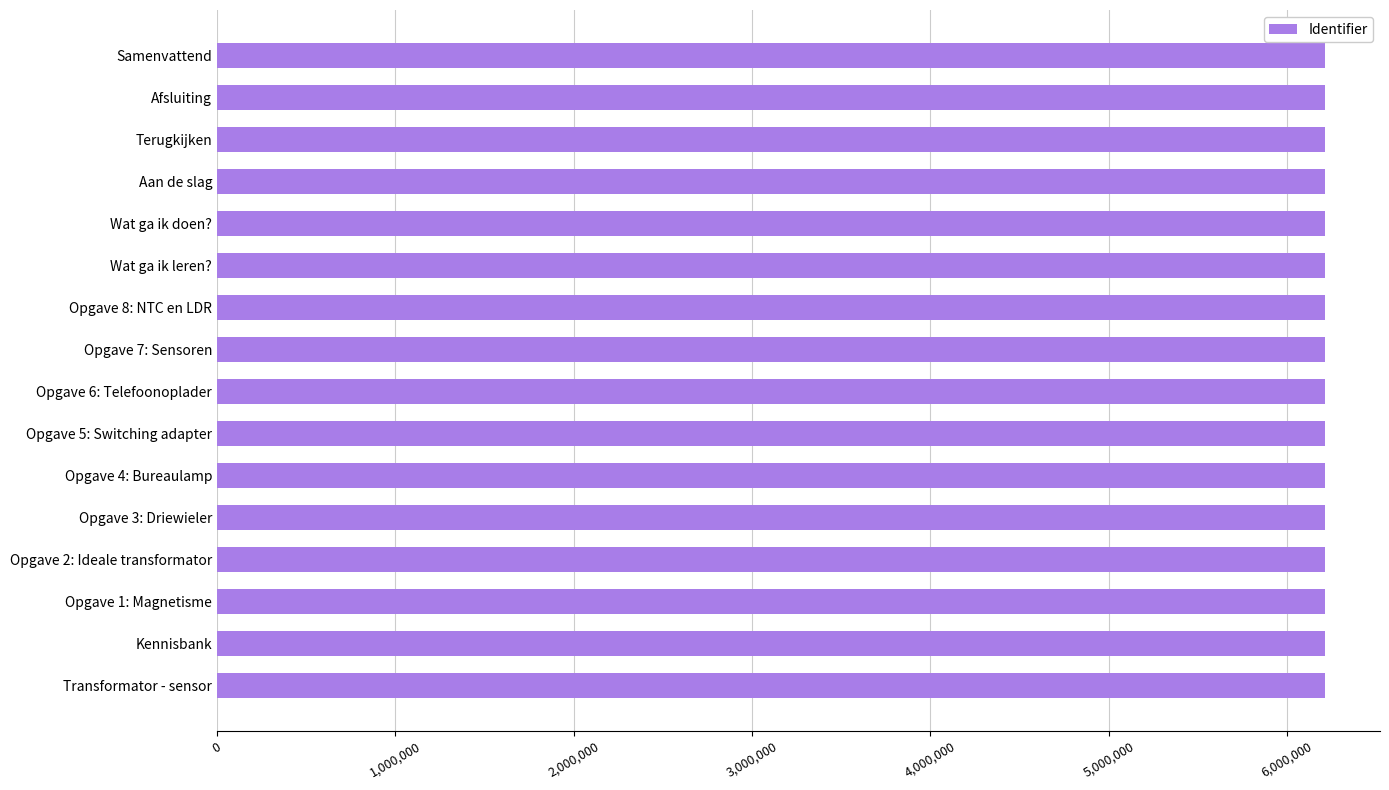

What is the smallest value displayed?

6210723